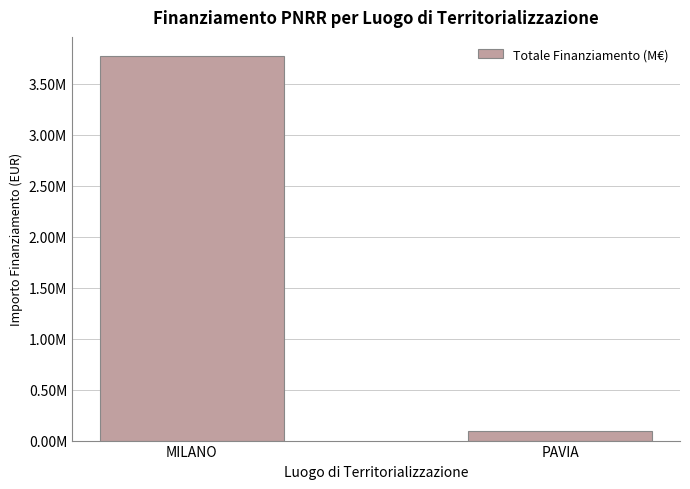

Does the chart contain any negative values?

No